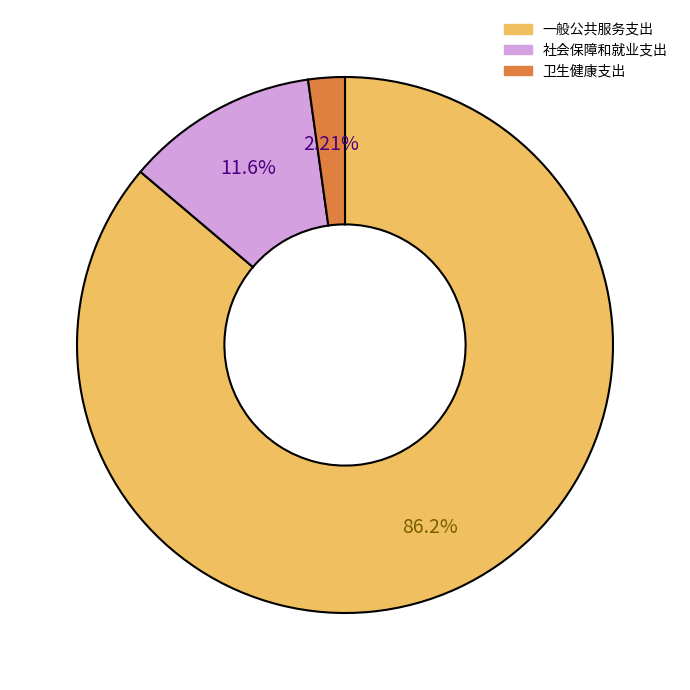

What is the ratio of the value at 社会保障和就业支出 to the value at 卫生健康支出?

5.3